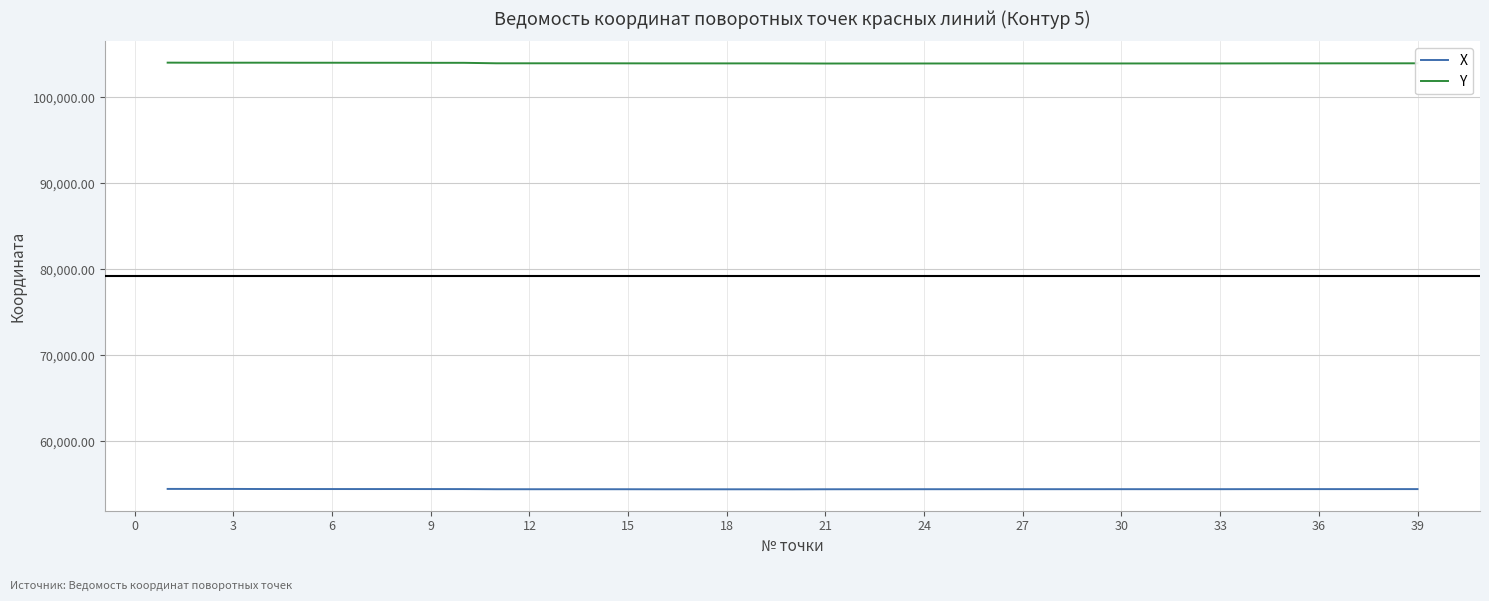

List the series in order of their overall mean, highest first.

Y, X